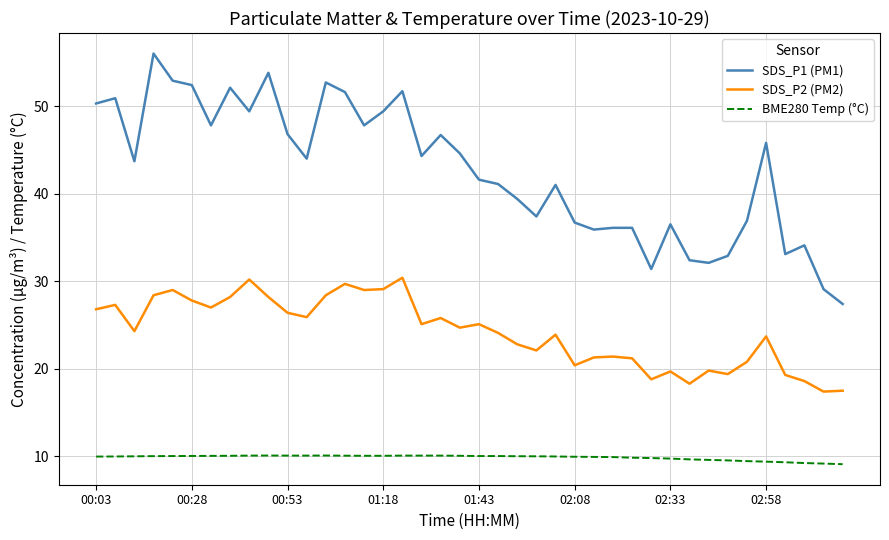

Which series has the widest spread of values?

SDS_P1 (PM1)